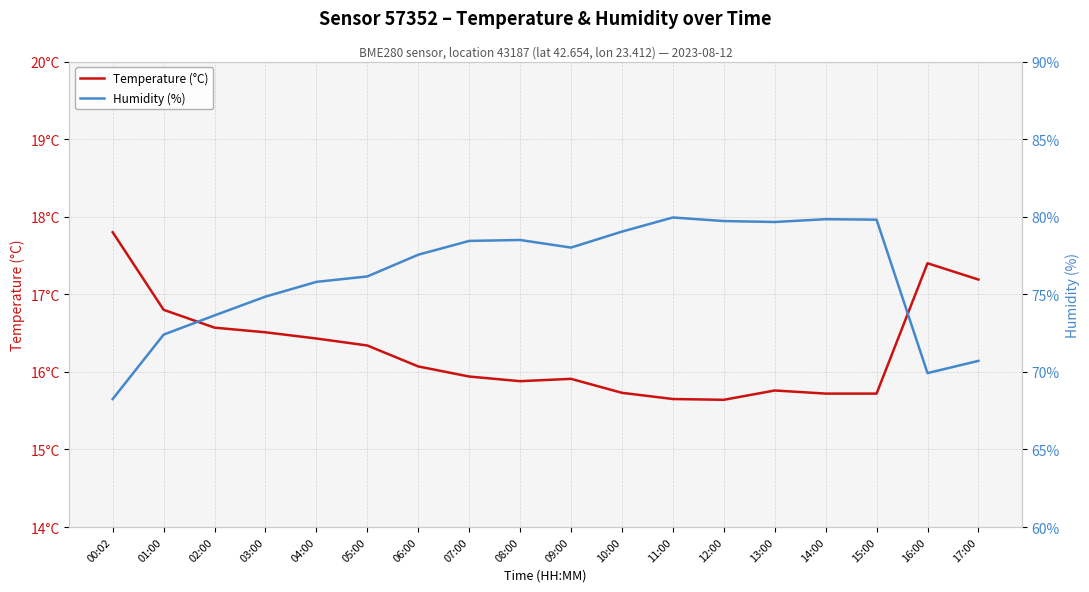

At which label does Humidity (%) reach its peak?

11:00